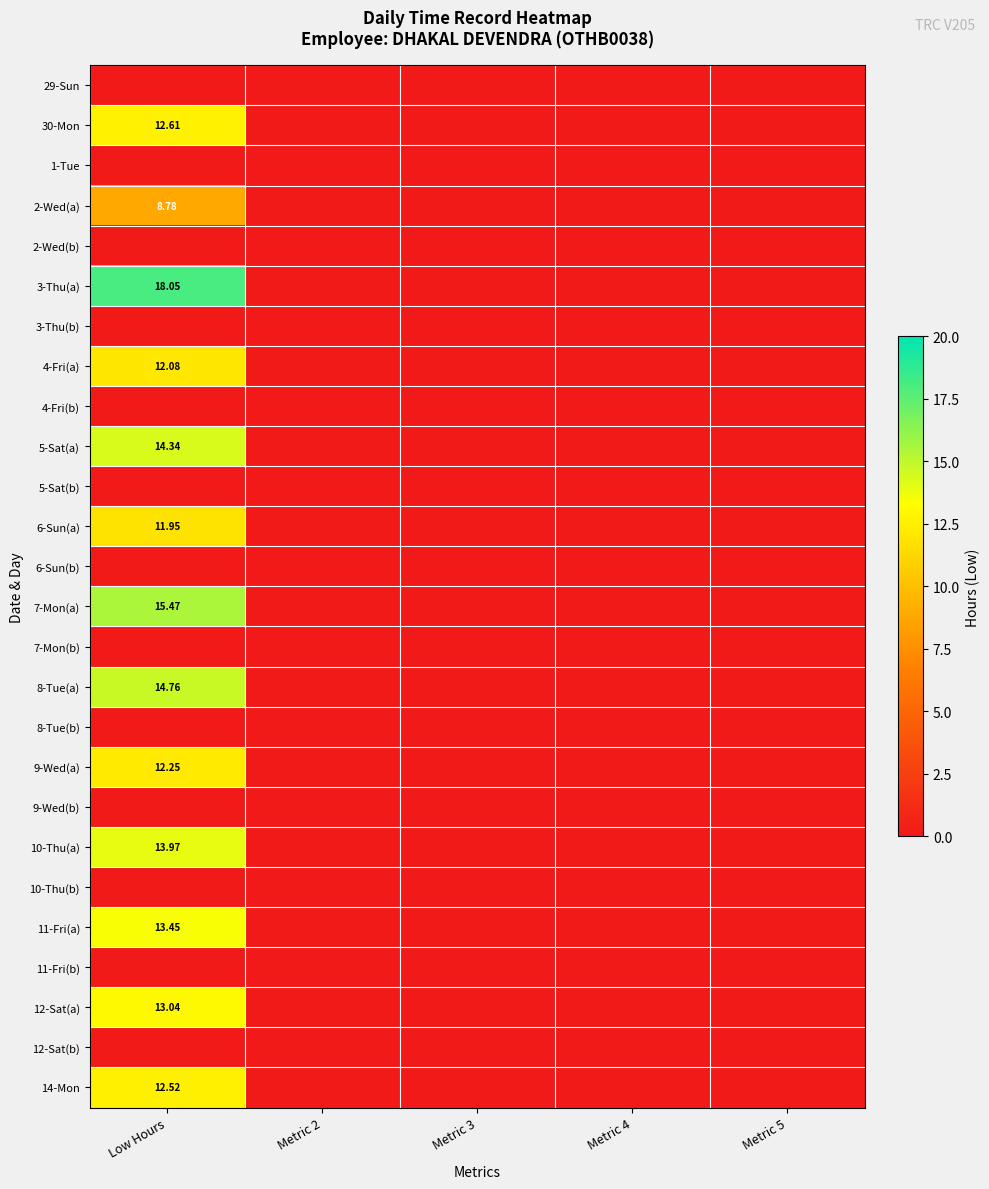

What is the average value of the 3-Thu(a) series?

3.6